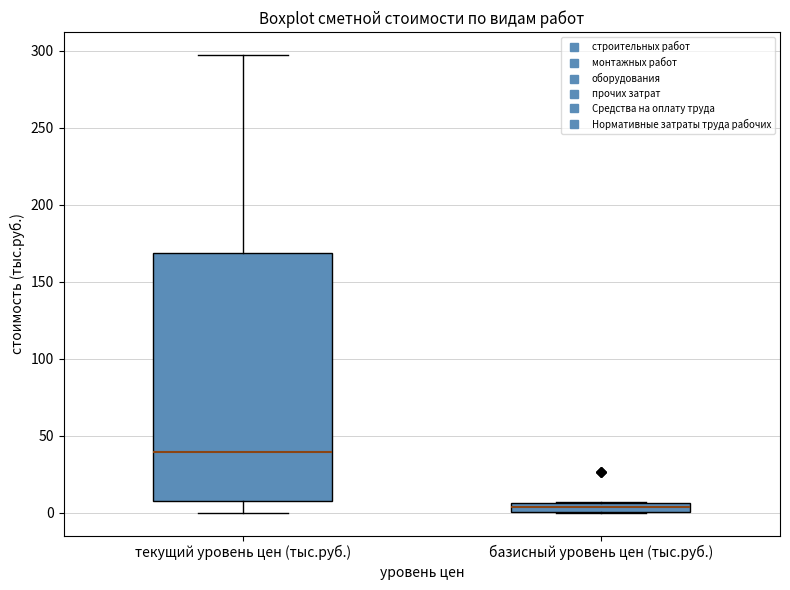

Which box has the highest median line?

текущий уровень цен (тыс.руб.)